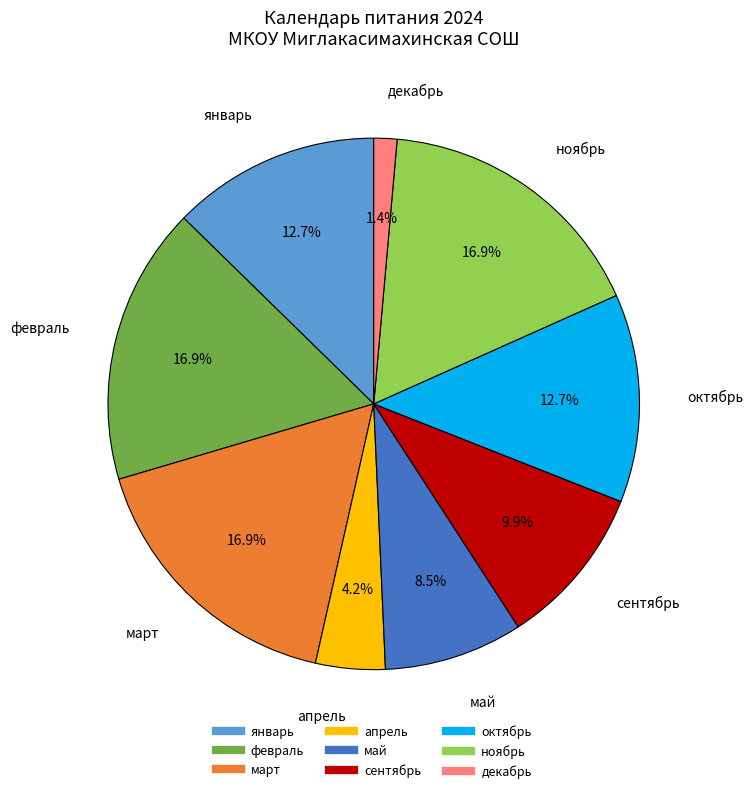

Which category has the smallest portion of the pie?

декабрь